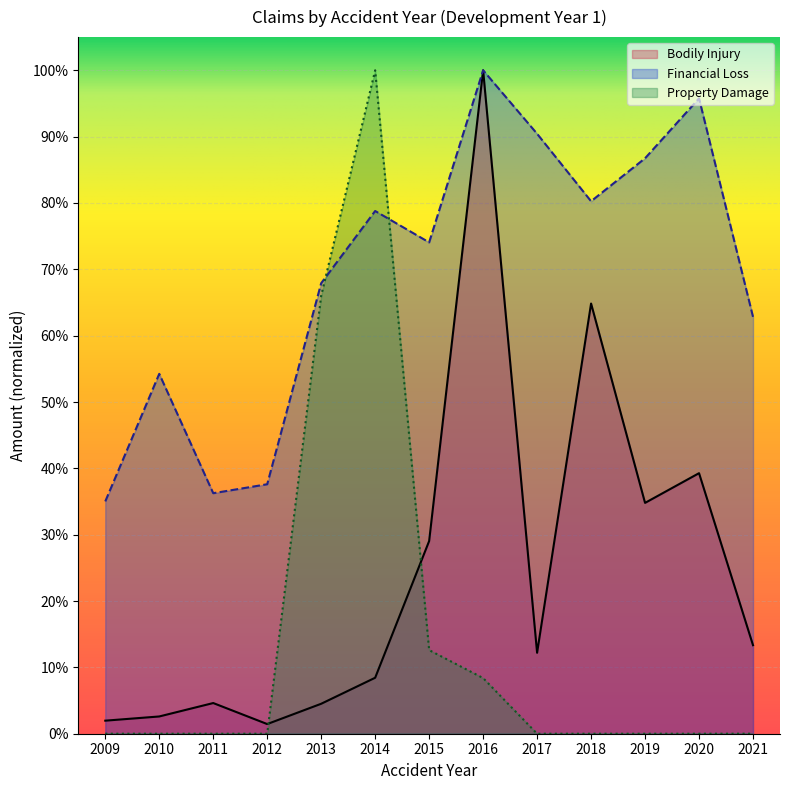

Is the value of Financial Loss at 2015 greater than the value of Bodily Injury at 2014?

Yes